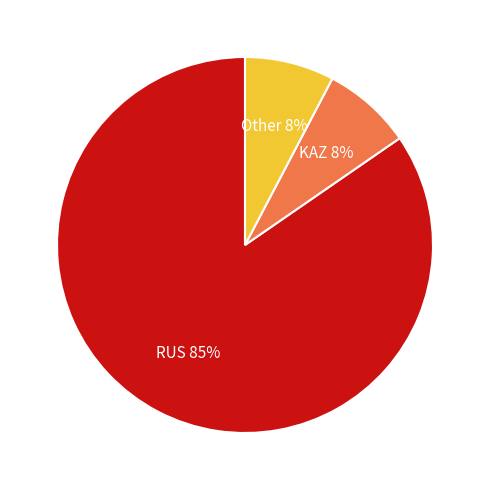

Is there any slice that represents more than half of the pie?

Yes